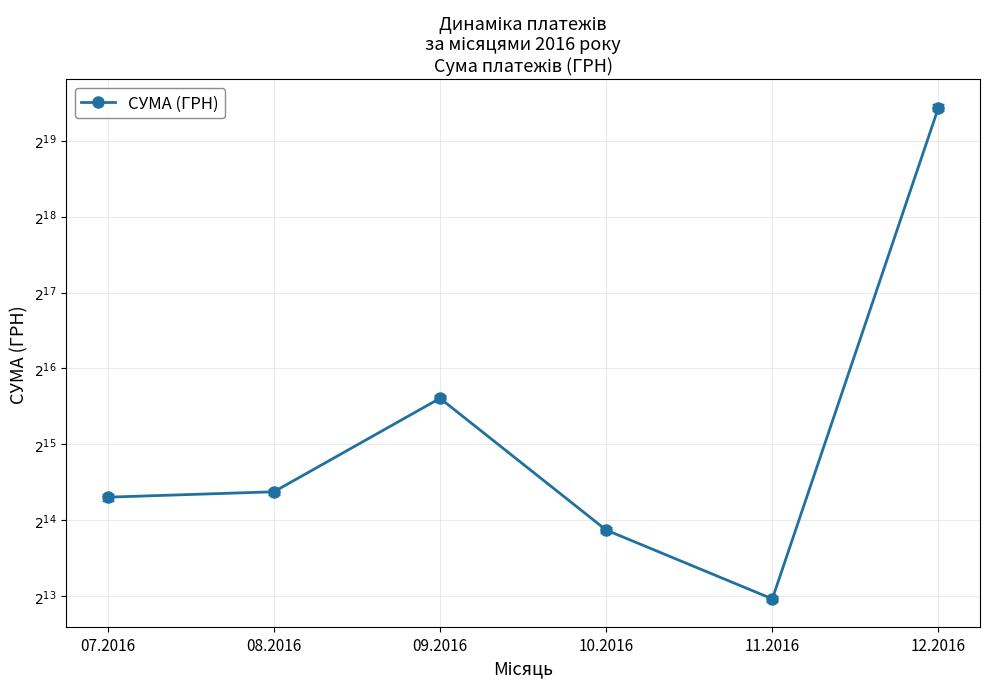

Reading left to right, list all the values displayed in this chart.

20245.3	21270.8	49930.1	15000.0	8000.0	709260.2